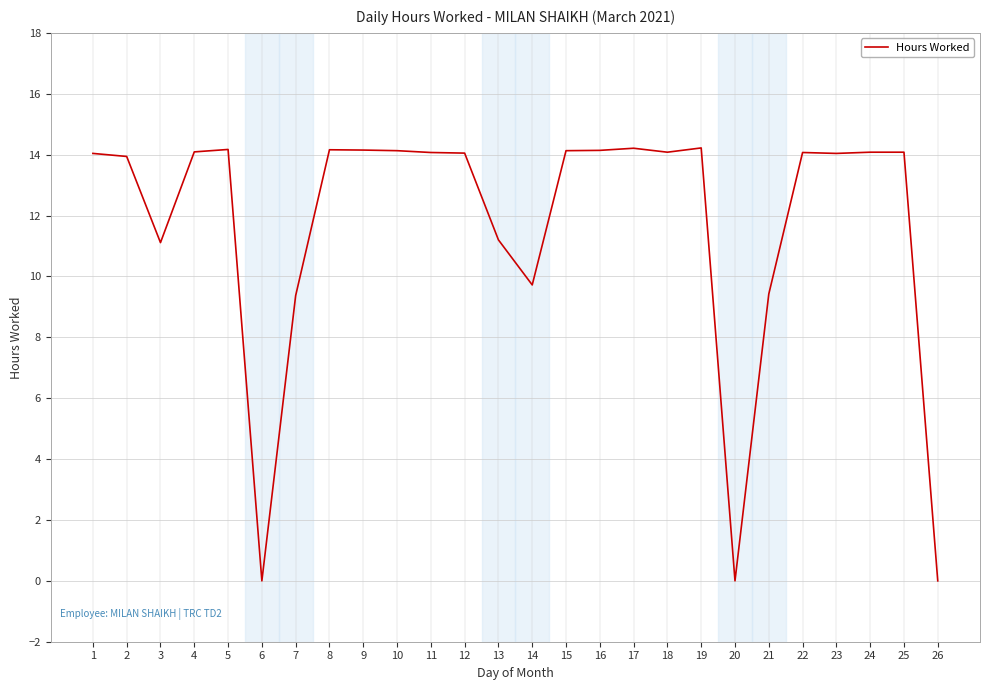

What is the greatest value displayed?

14.2